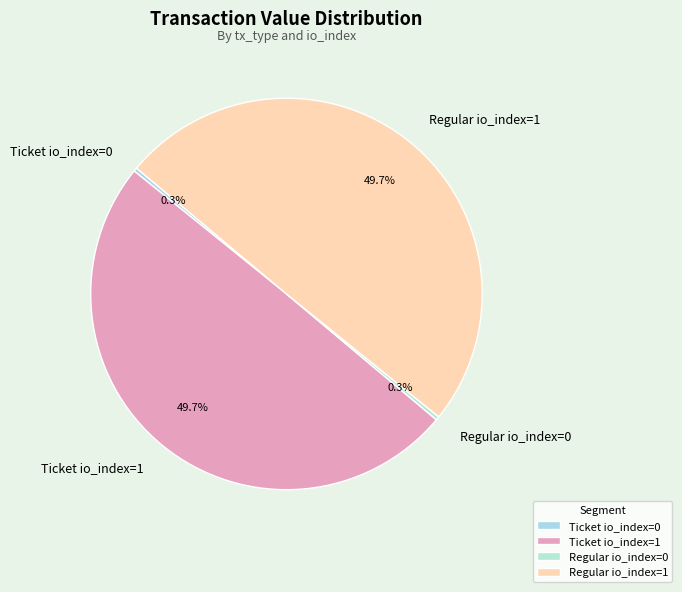

To the nearest percent, what is the average slice percentage?

25%